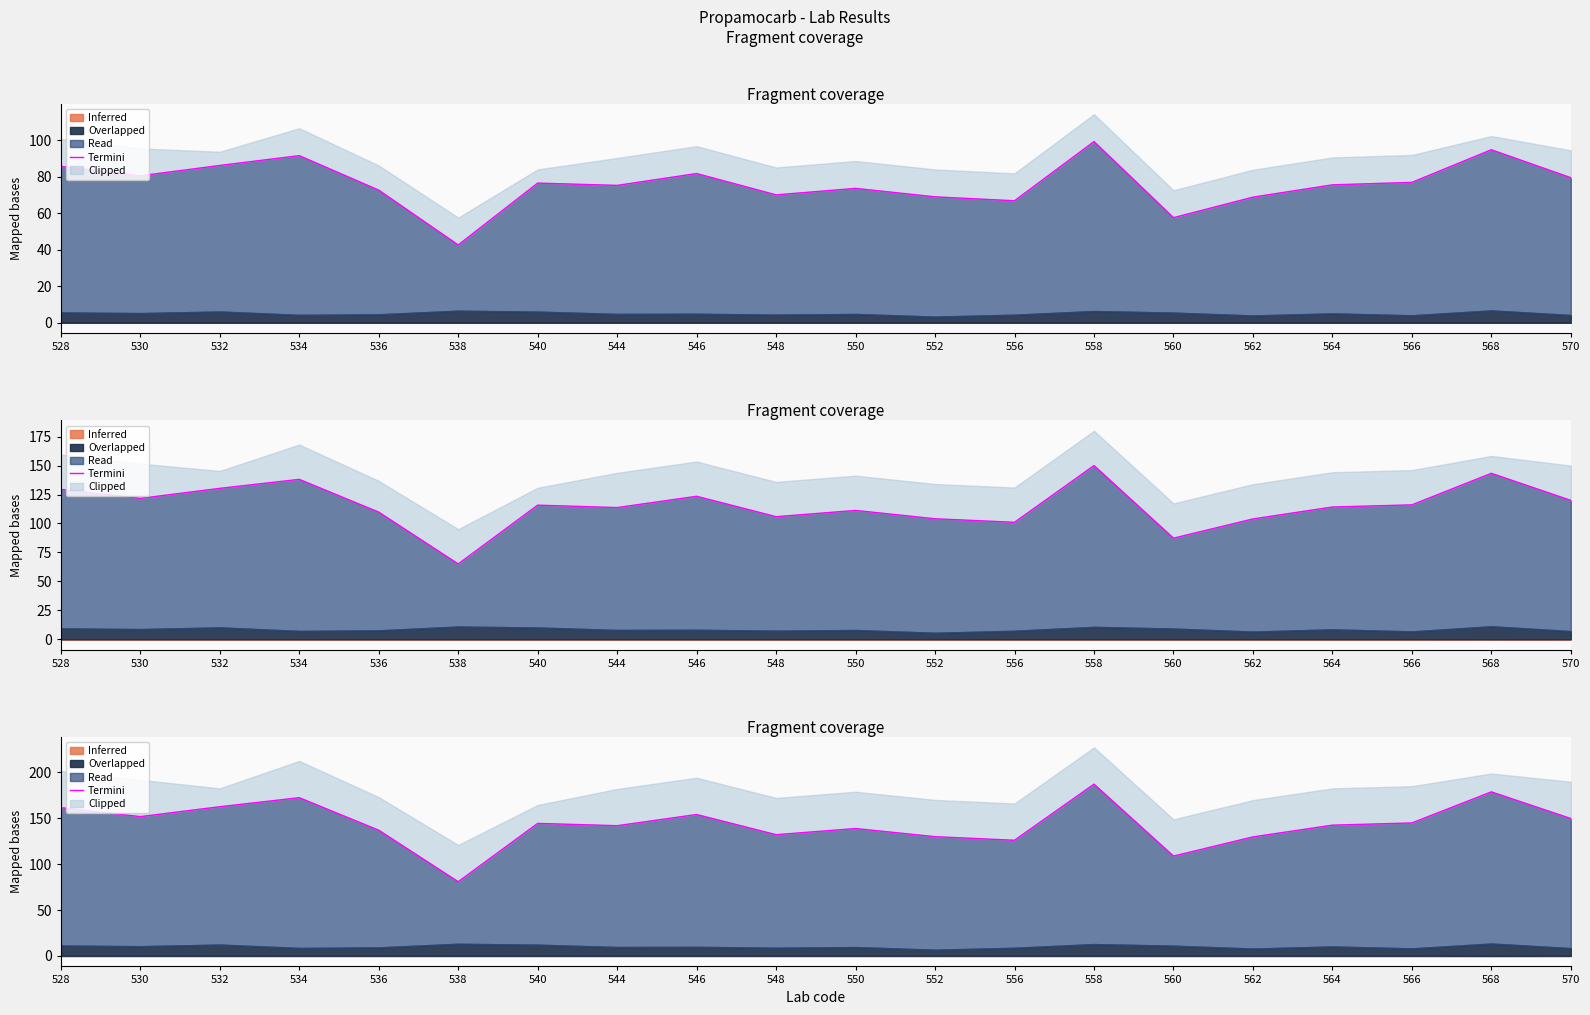

True or false: the data shows 318.4 at 568.

False